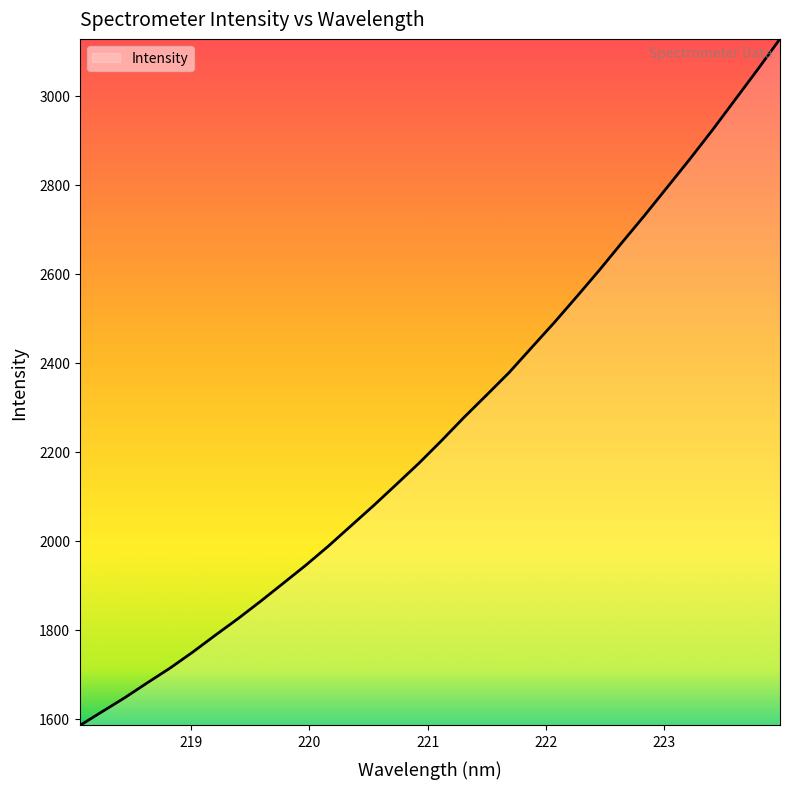

What is the greatest value displayed?

3127.3